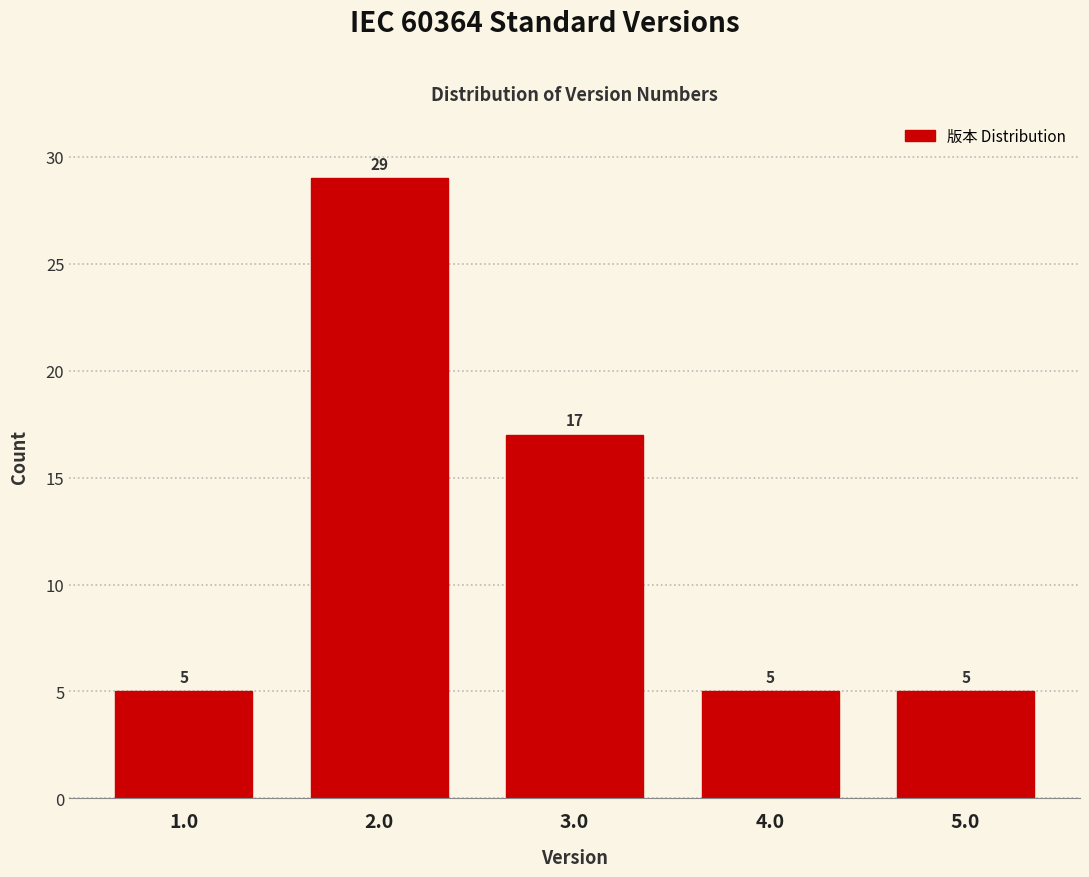

Reading right to left, extract all data points from this chart.

5.0=5	4.0=5	3.0=17	2.0=29	1.0=5